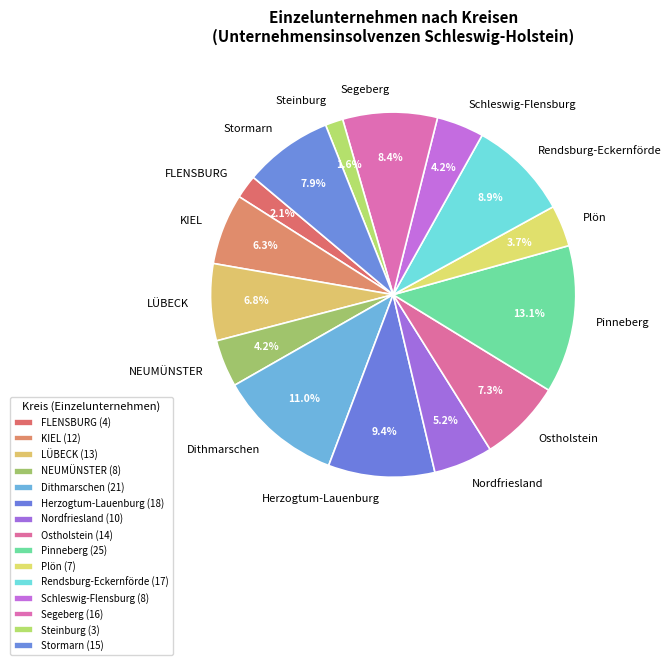

Does Nordfriesland account for over 50% of the chart?

No